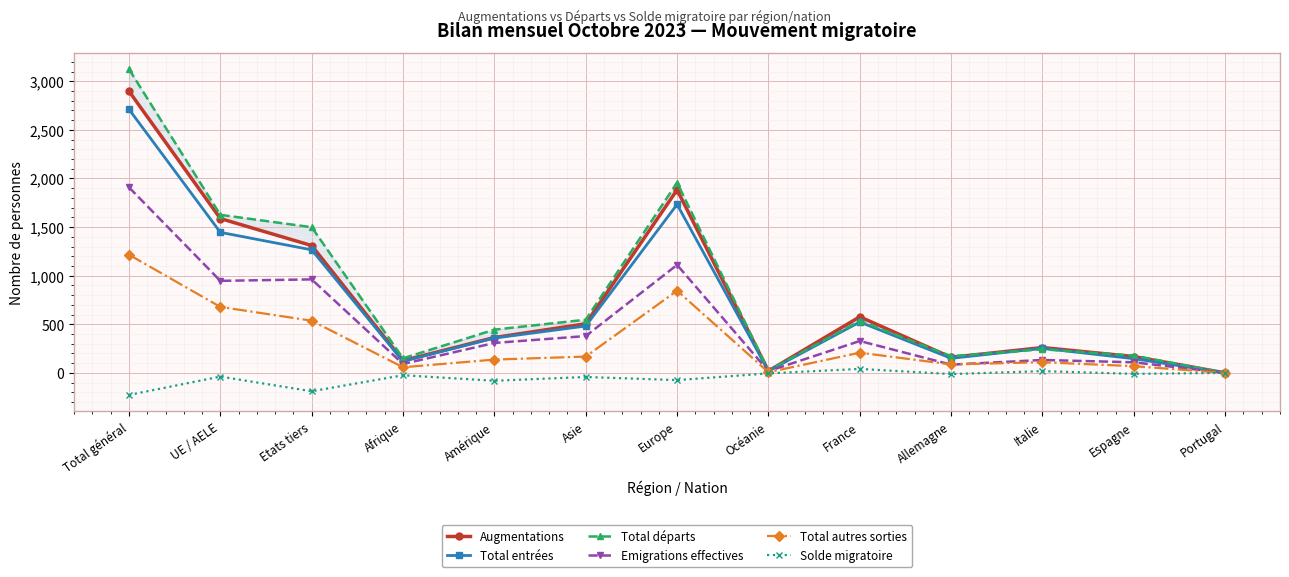

True or false: Total autres sorties and Solde migratoire intersect in this chart.

False